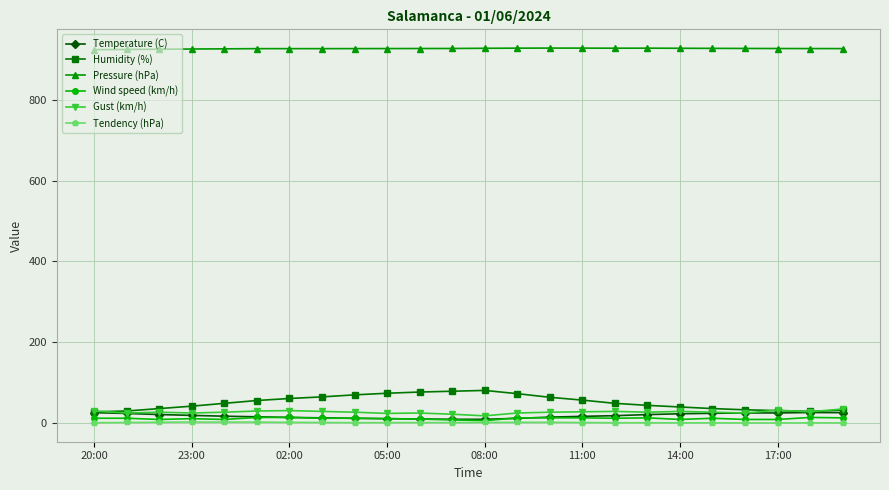

At how many categories does at least one series exceed 857?

24